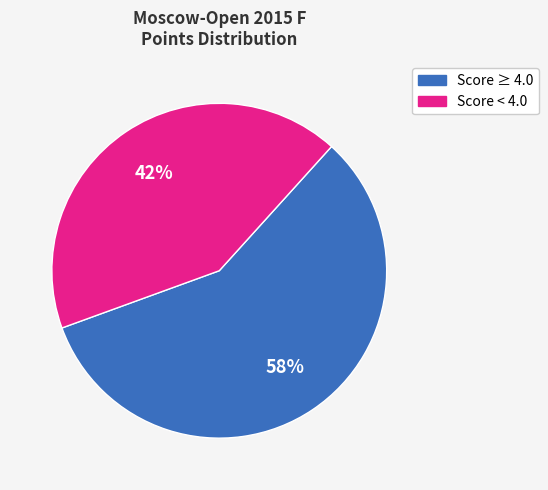

To the nearest percent, what is the average slice percentage?

50%